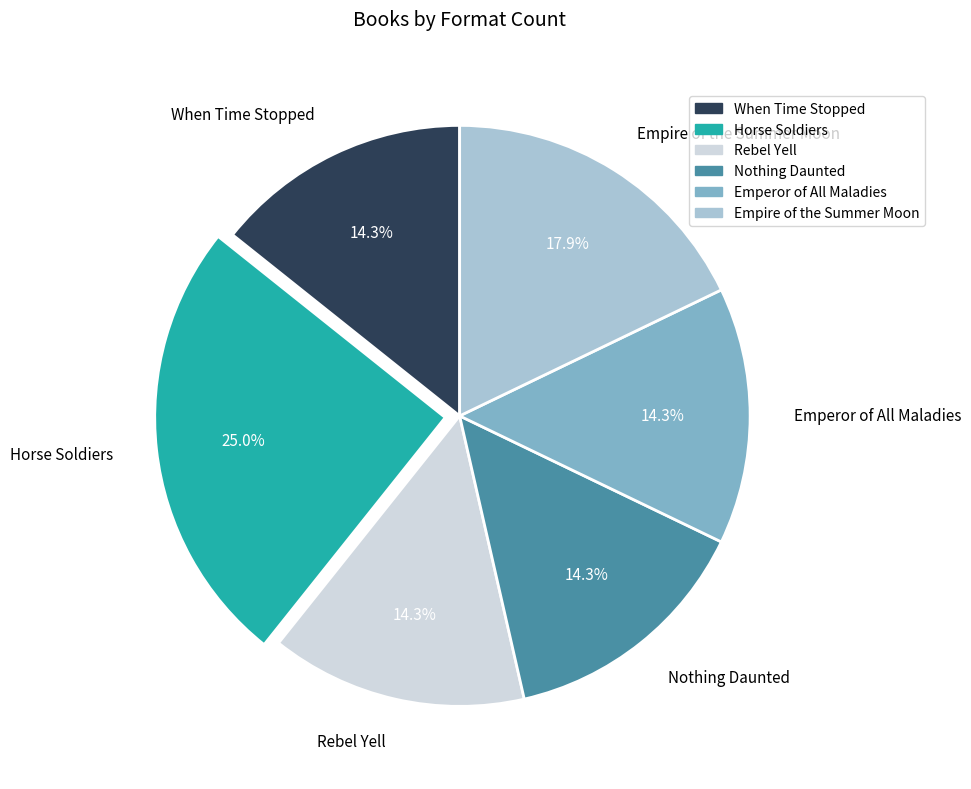

To the nearest percent, what is the difference between the Empire of the Summer Moon and Horse Soldiers slice percentages?

7%